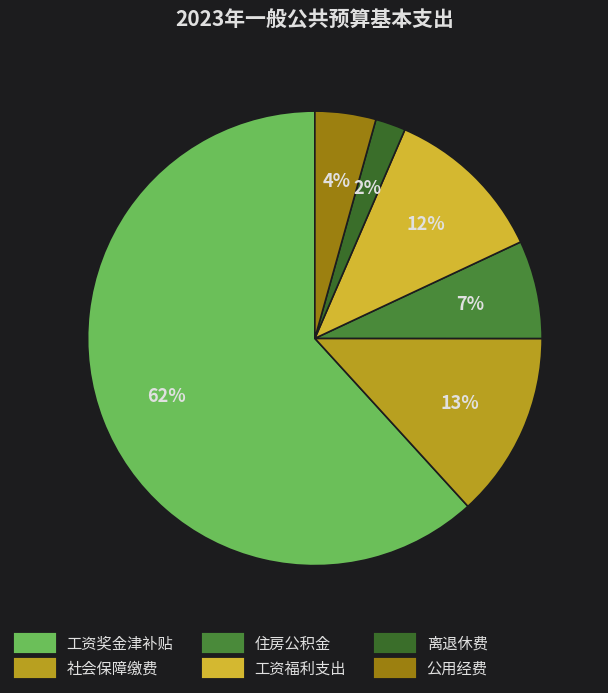

Rank the categories by value from highest to lowest.

工资奖金津补贴, 社会保障缴费, 工资福利支出, 住房公积金, 公用经费, 离退休费